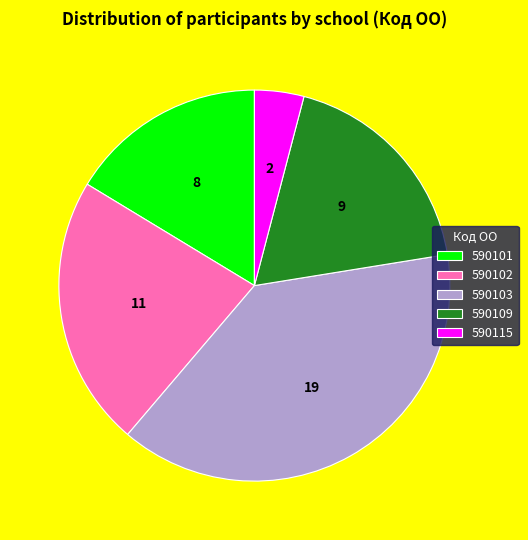

Approximately how many times larger is the value at 590103 compared to 590109?

2.1